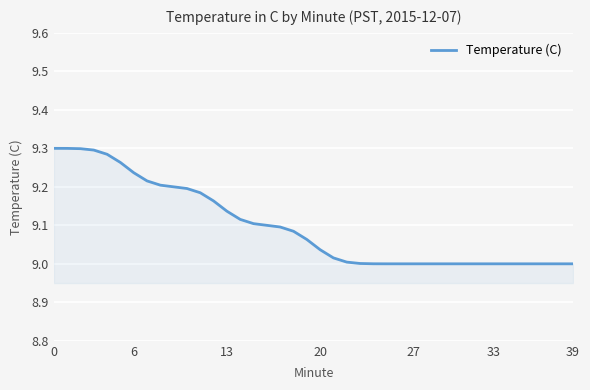

What is the difference between the maximum and minimum values?

0.3